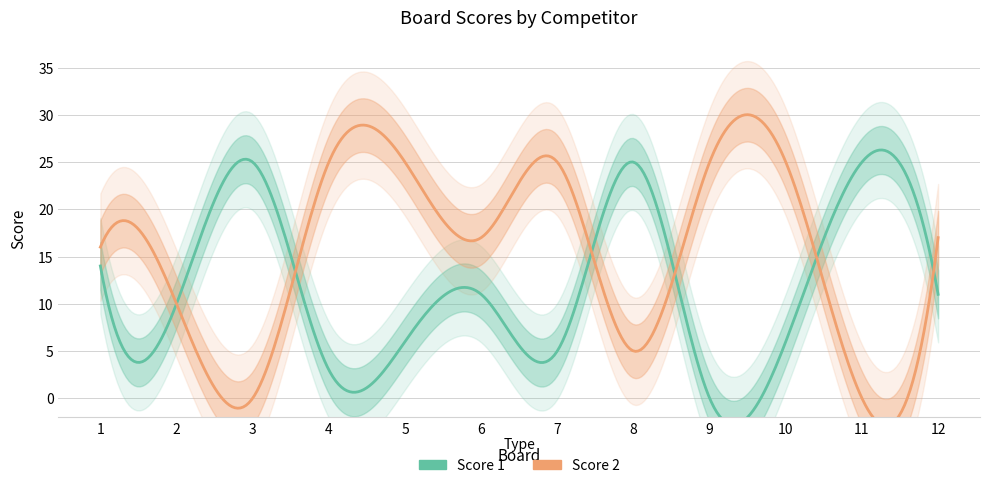

True or false: Score 2 has a value of 16 at 1.

True